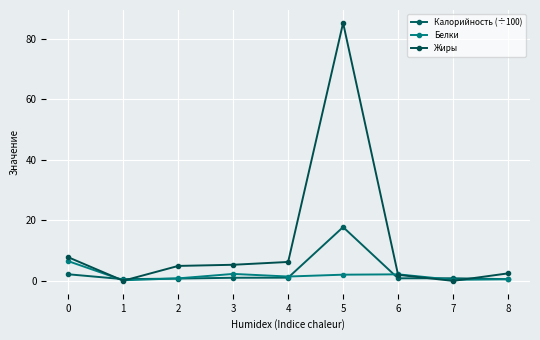

At how many categories does at least one series exceed 80?

1